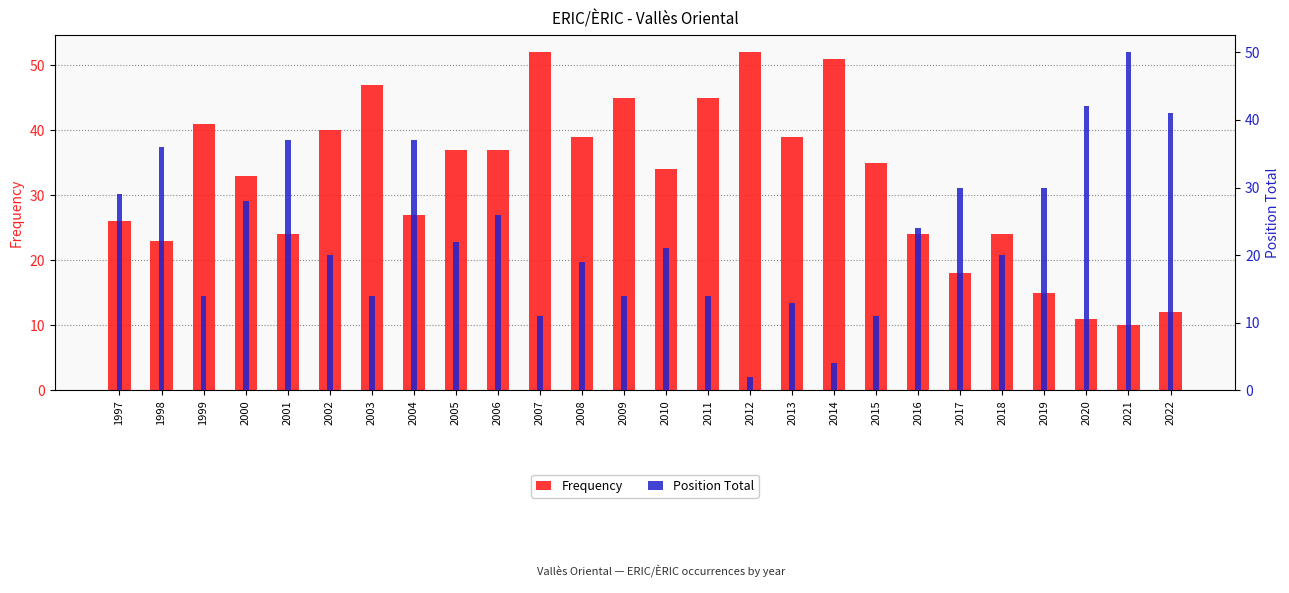

What is the difference between the Position Total values at 2019 and 2022?

11